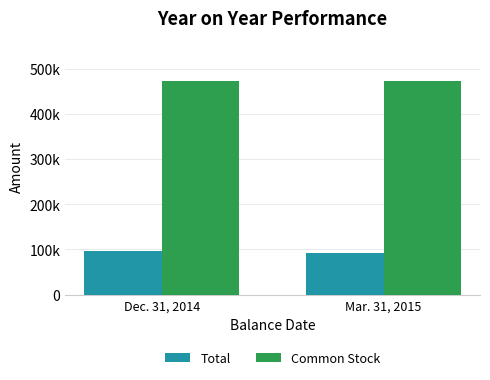

Are the bars grouped side by side (vs. stacked)?

Yes